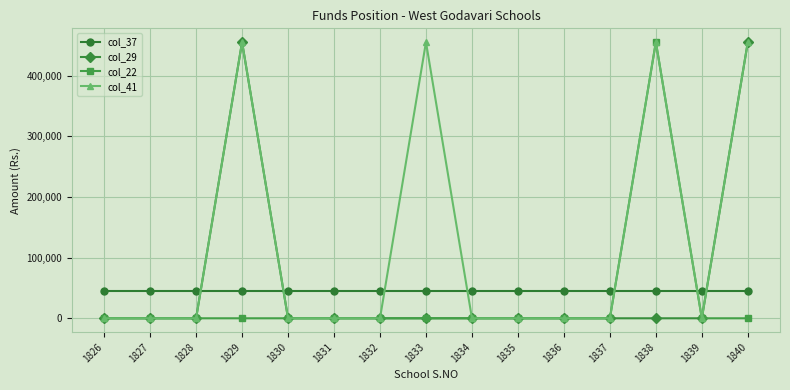

Reading left to right, extract all data points from this chart.

col_37: 1826=45000.0	1827=45000.0	1828=45000.0	1829=45000.0	1830=45000.0	1831=45000.0	1832=45000.0	1833=45000.0	1834=45000.0	1835=45000.0	1836=45000.0	1837=45000.0	1838=45000.0	1839=45000.0	1840=45000.0
col_29: 1826=0.0	1827=0.0	1828=0.0	1829=455000.0	1830=0.0	1831=0.0	1832=0.0	1833=0.0	1834=0.0	1835=0.0	1836=0.0	1837=0.0	1838=0.0	1839=0.0	1840=455000.0
col_22: 1826=0.0	1827=0.0	1828=0.0	1829=0.0	1830=0.0	1831=0.0	1832=0.0	1833=0.0	1834=0.0	1835=0.0	1836=0.0	1837=0.0	1838=455000.0	1839=0.0	1840=0.0
col_41: 1826=0.0	1827=0.0	1828=0.0	1829=455000.0	1830=0.0	1831=0.0	1832=0.0	1833=455000.0	1834=0.0	1835=0.0	1836=0.0	1837=0.0	1838=455000.0	1839=0.0	1840=455000.0